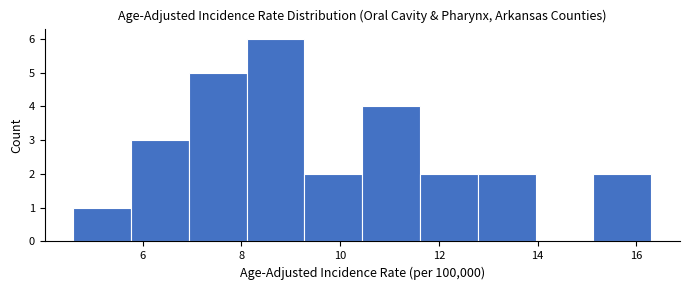

What is the height of the bar covering 9.2 to 10.4 on the x-axis? Neither the bar edges nor the heights are printed on the chart, so give them approximately, as read against the axes.

2